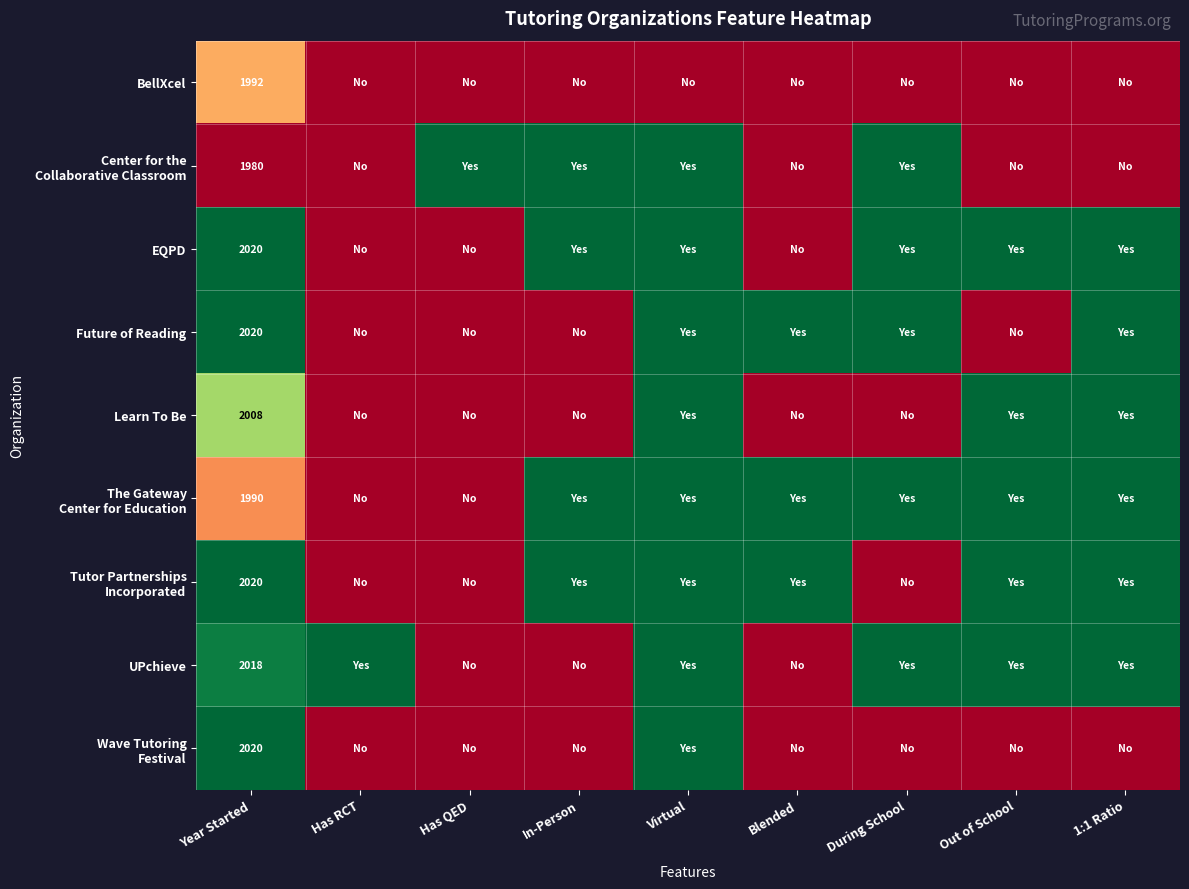

The Learn To Be series shows -0.5 at During School. True or false?

False